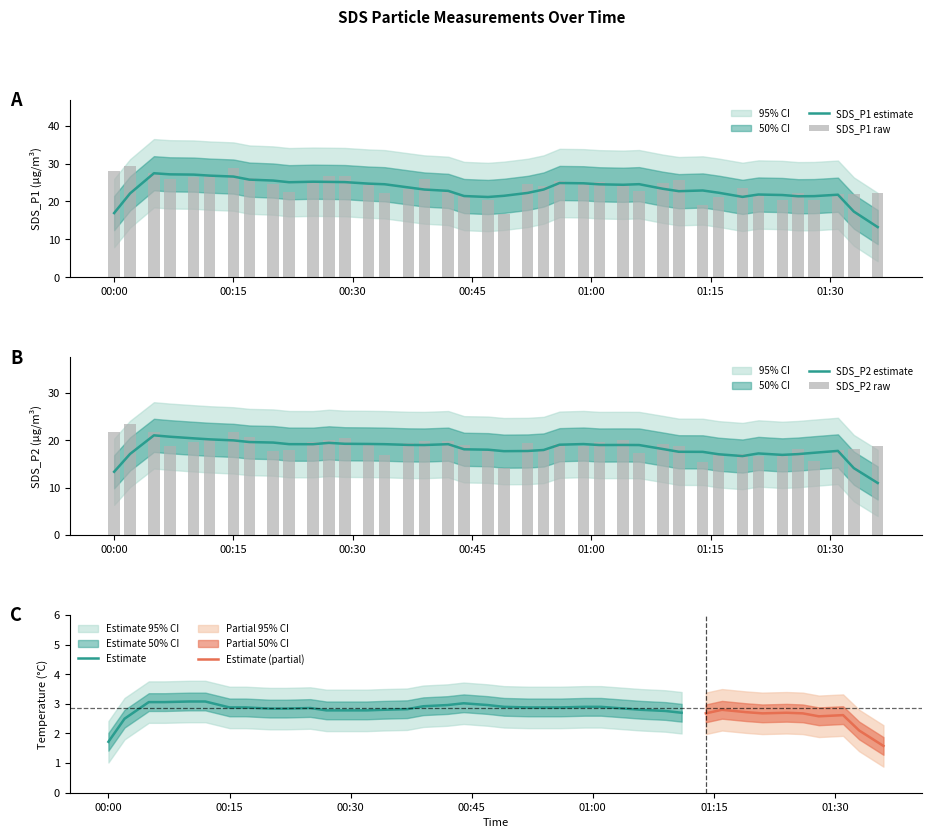

At which label is Estimate closest to 2?

00:00